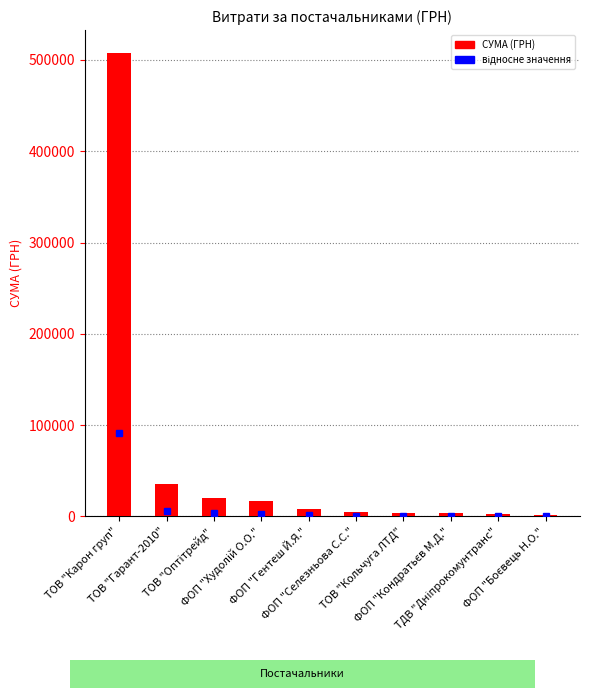

What is the value of the 1st bar from the left?

507370.3